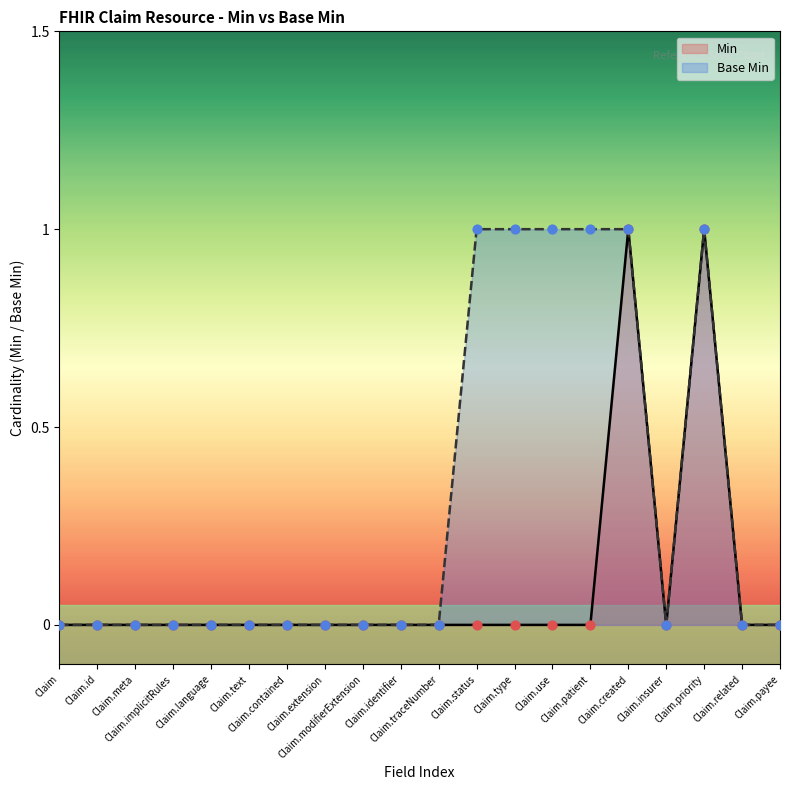

At which category is the sum across all series the highest?

Claim.created